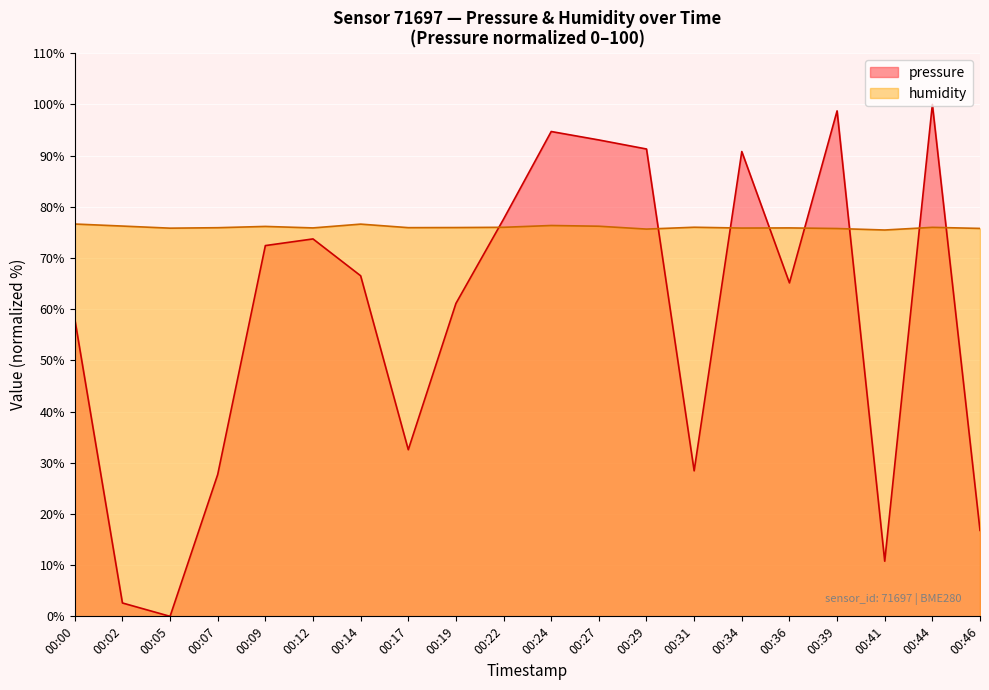

What is the sum of all pressure values?

1162.0